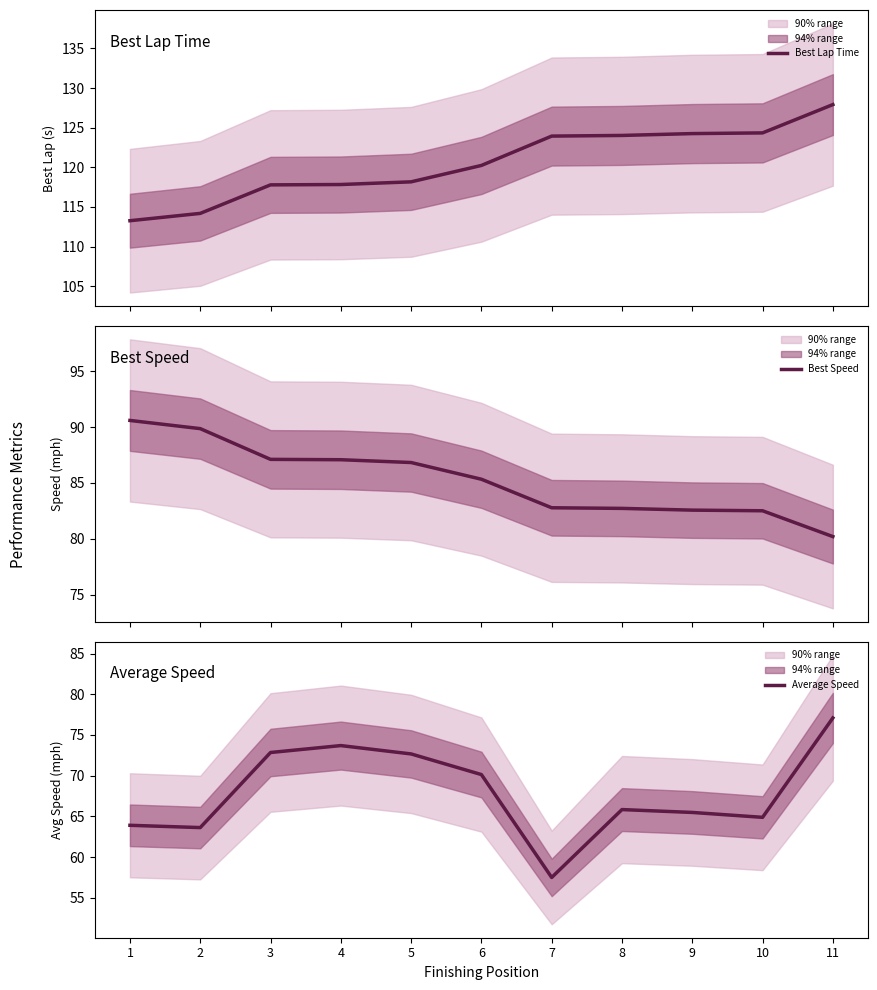

What is the sum of all Best Speed values?

937.6